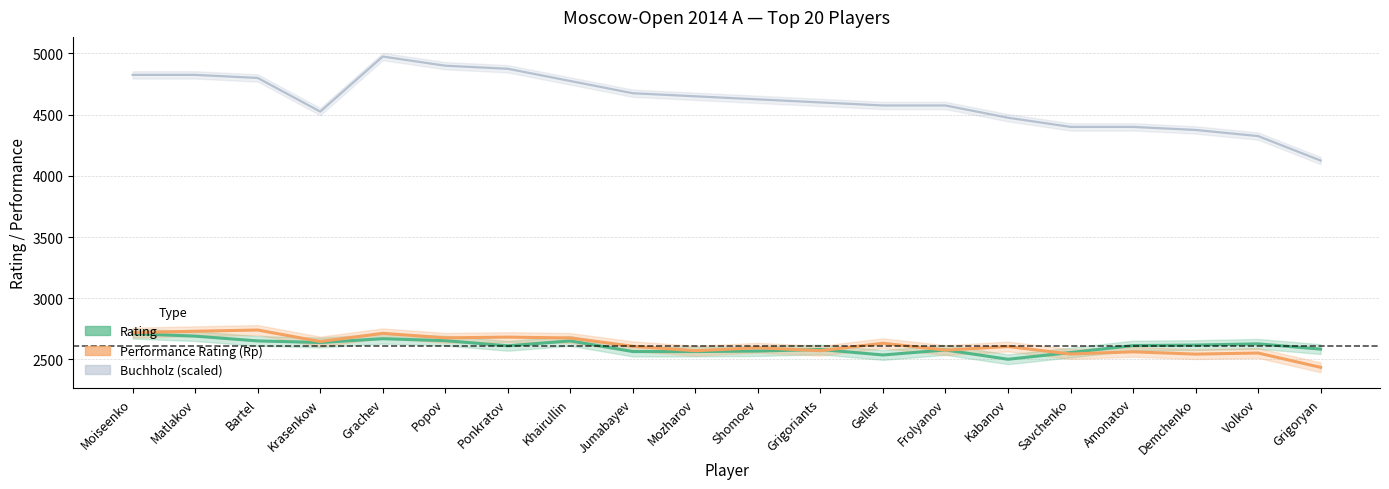

Does the chart display data point markers on the line(s)?

No